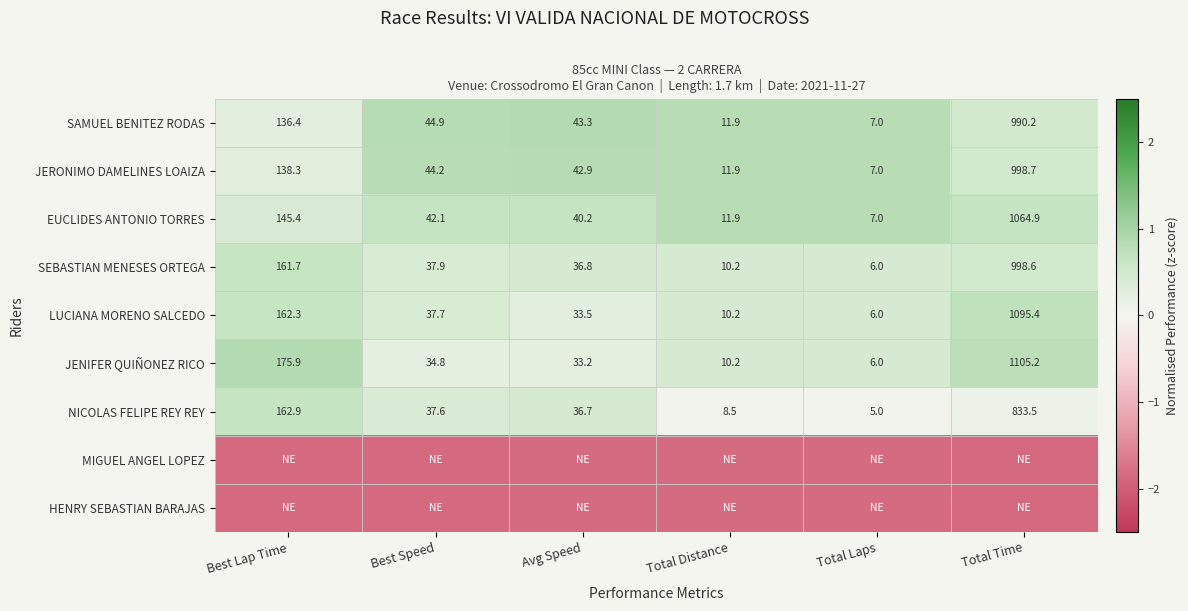

Is the value of SAMUEL BENITEZ RODAS at Total Time greater than the value of NICOLAS FELIPE REY REY at Avg Speed?

Yes